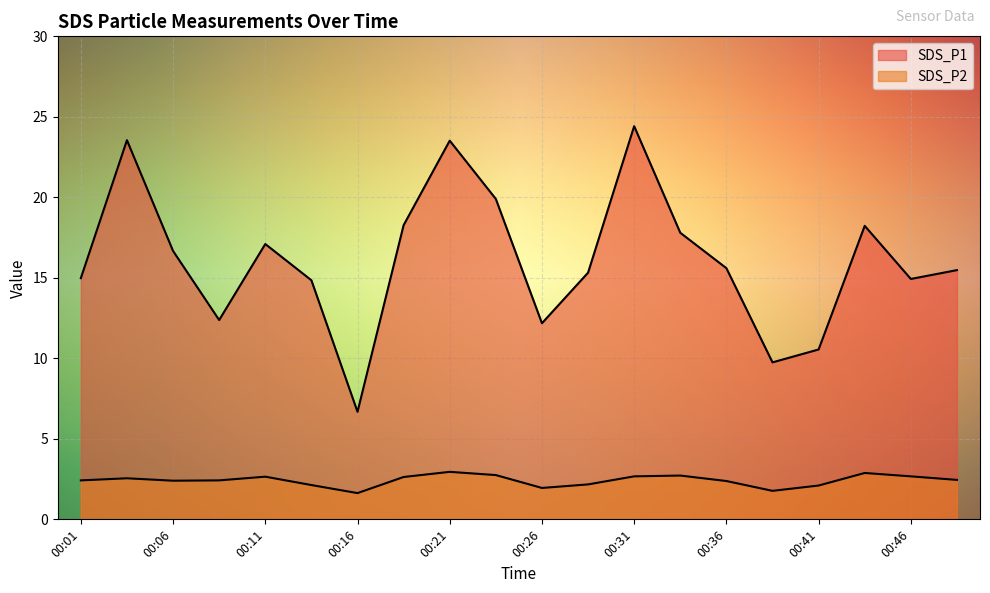

What is the difference between the maximum and minimum values in the SDS_P1 series?

17.7